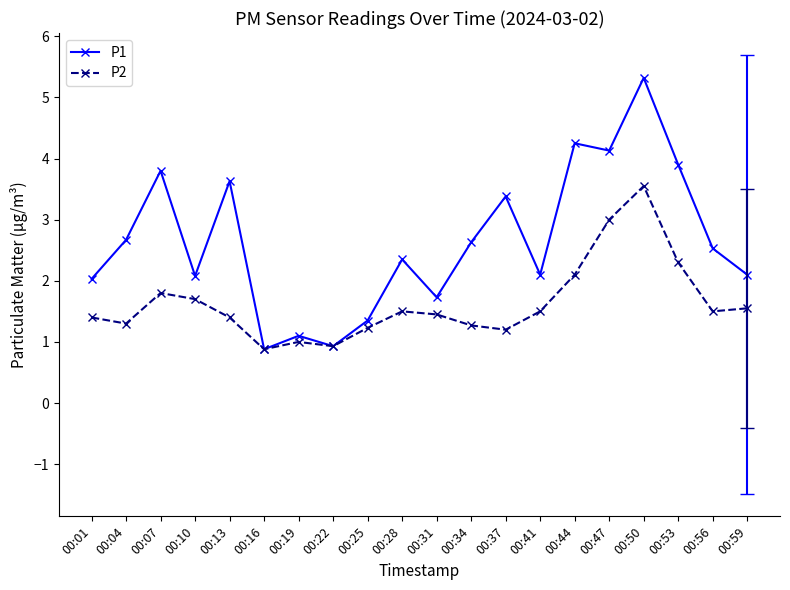

Rank the series by their maximum value, from highest to lowest.

P1, P2